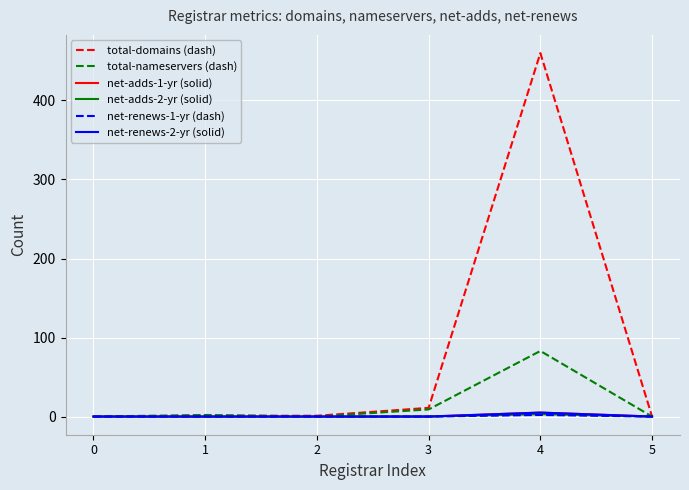

Which series has the largest range (max minus min)?

total-domains (dash)